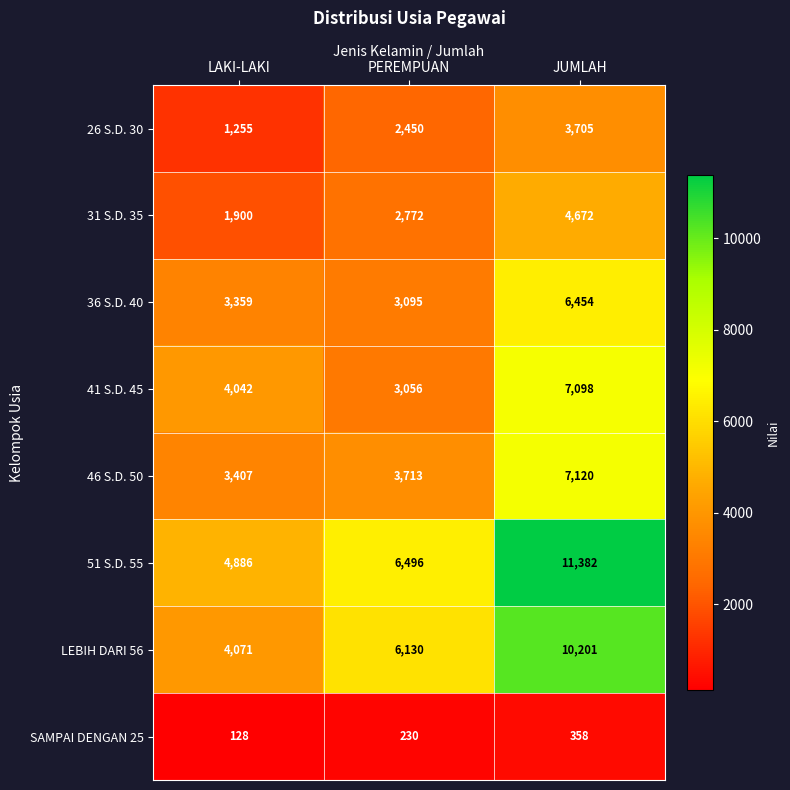

Reading left to right, what are all the values shown in this chart?

26 S.D. 30: LAKI-LAKI=1255	PEREMPUAN=2450	JUMLAH=3705
31 S.D. 35: LAKI-LAKI=1900	PEREMPUAN=2772	JUMLAH=4672
36 S.D. 40: LAKI-LAKI=3359	PEREMPUAN=3095	JUMLAH=6454
41 S.D. 45: LAKI-LAKI=4042	PEREMPUAN=3056	JUMLAH=7098
46 S.D. 50: LAKI-LAKI=3407	PEREMPUAN=3713	JUMLAH=7120
51 S.D. 55: LAKI-LAKI=4886	PEREMPUAN=6496	JUMLAH=11382
LEBIH DARI 56: LAKI-LAKI=4071	PEREMPUAN=6130	JUMLAH=10201
SAMPAI DENGAN 25: LAKI-LAKI=128	PEREMPUAN=230	JUMLAH=358